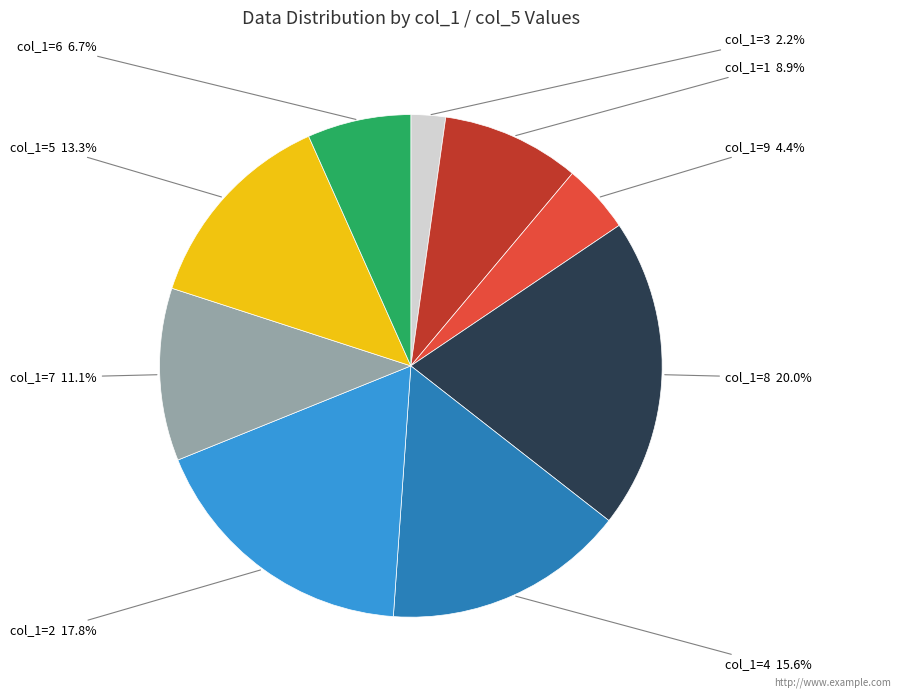

Does any single category account for the majority?

No